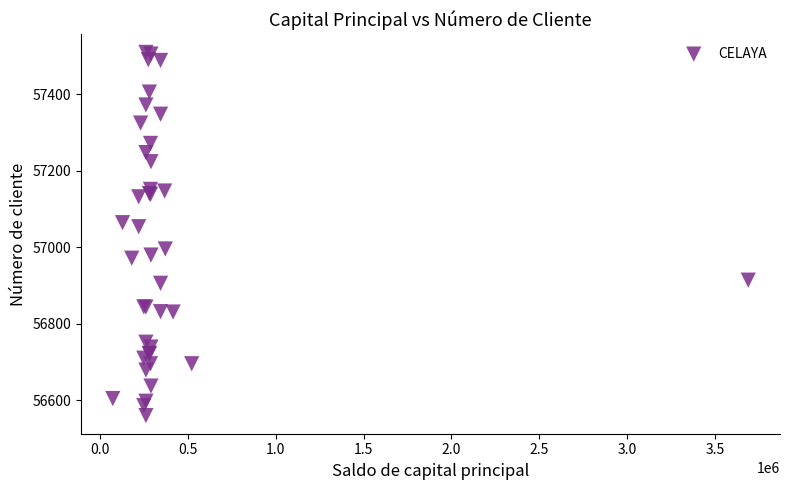

What Y value in the scatter plot is closest to 57035?

57054.2